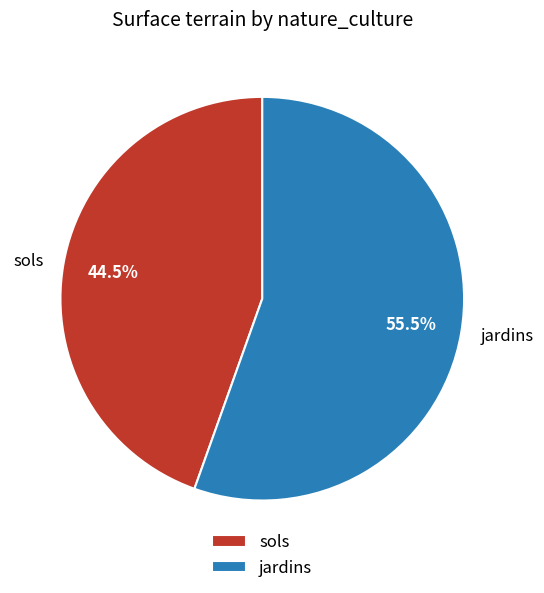

How many slices are in this pie chart?

2